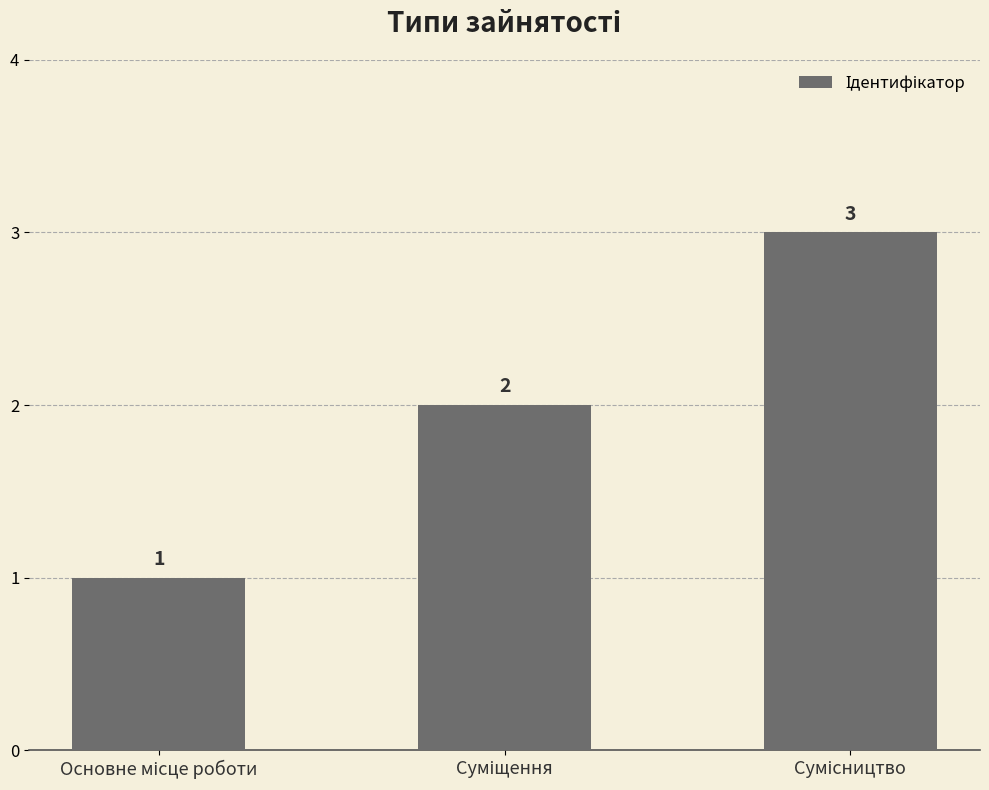

Count the values in the range 1 to 3.

3